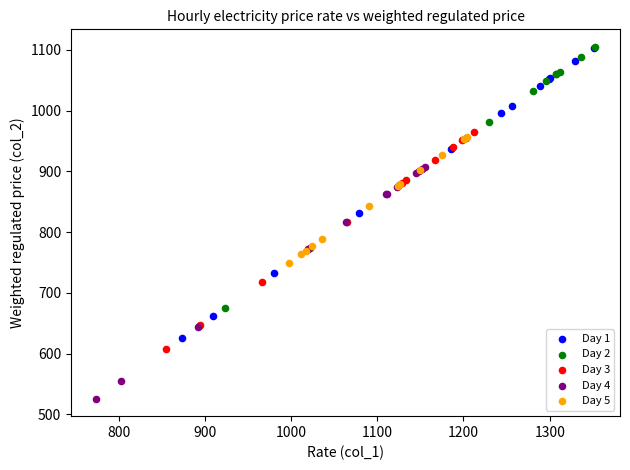

Which series has the widest spread of Y values?

Day 1